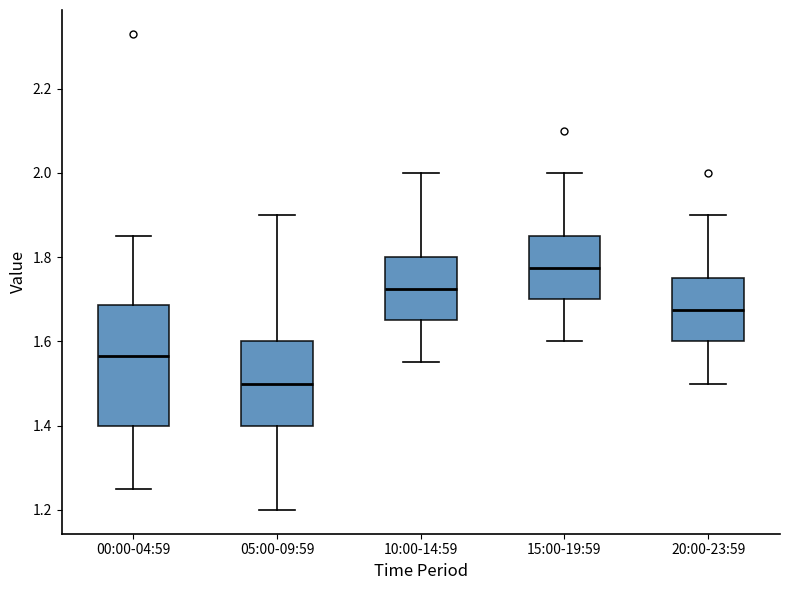

Reading left to right, read every box against the y-axis: the position of its median line, the range the box covers, and the ends of its whiskers. The values are not printed on the chart, so give them approximately, as read against the axis.

00:00-04:59: median 1.56, box 1.40 to 1.68, whiskers 1.26 to 1.86
05:00-09:59: median 1.50, box 1.40 to 1.60, whiskers 1.20 to 1.90
10:00-14:59: median 1.72, box 1.66 to 1.80, whiskers 1.56 to 2.00
15:00-19:59: median 1.78, box 1.70 to 1.86, whiskers 1.60 to 2.00
20:00-23:59: median 1.68, box 1.60 to 1.76, whiskers 1.50 to 1.90